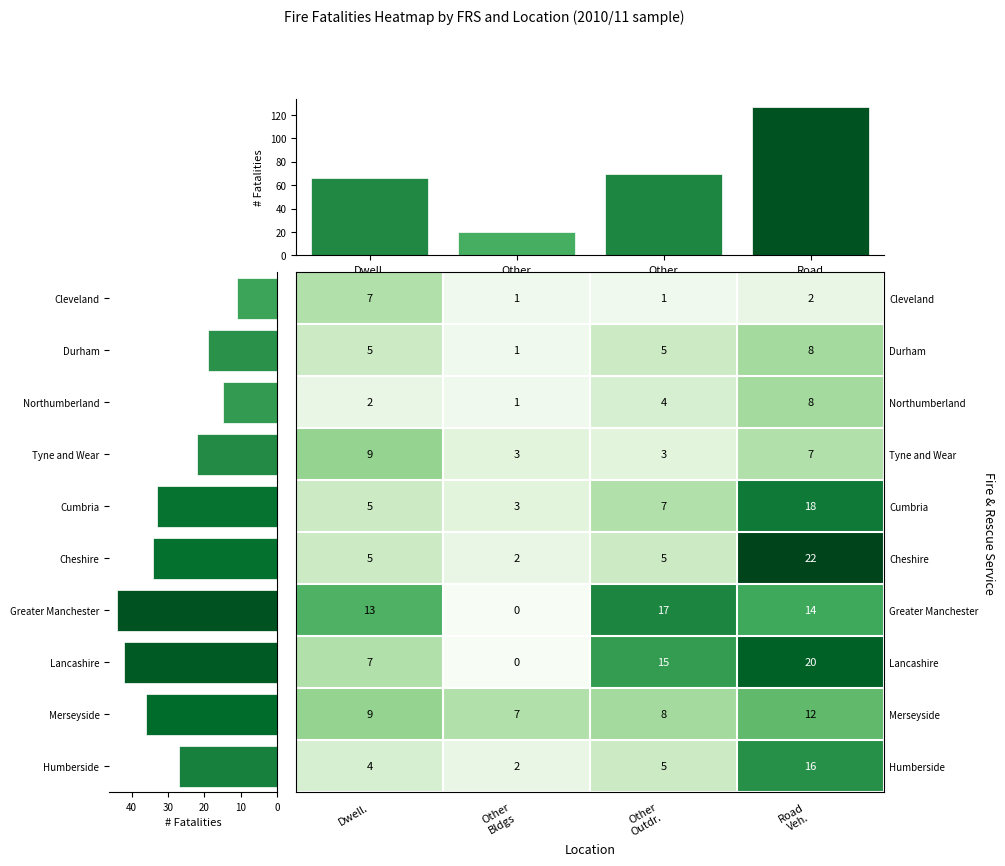

What is the spread (max minus min) of values at Road
Veh.?

20